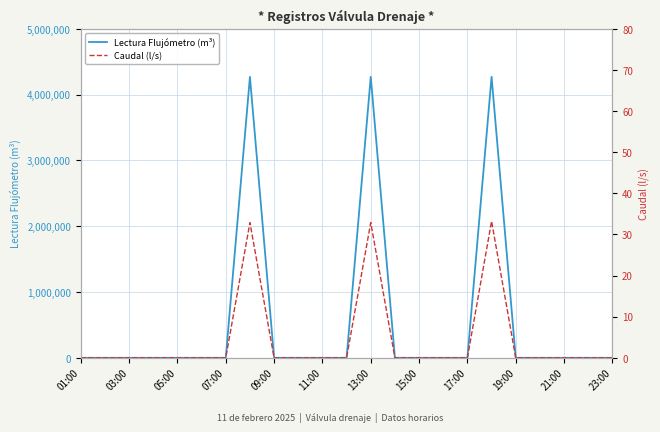

At which label does Caudal (l/s) reach its minimum?

01:00